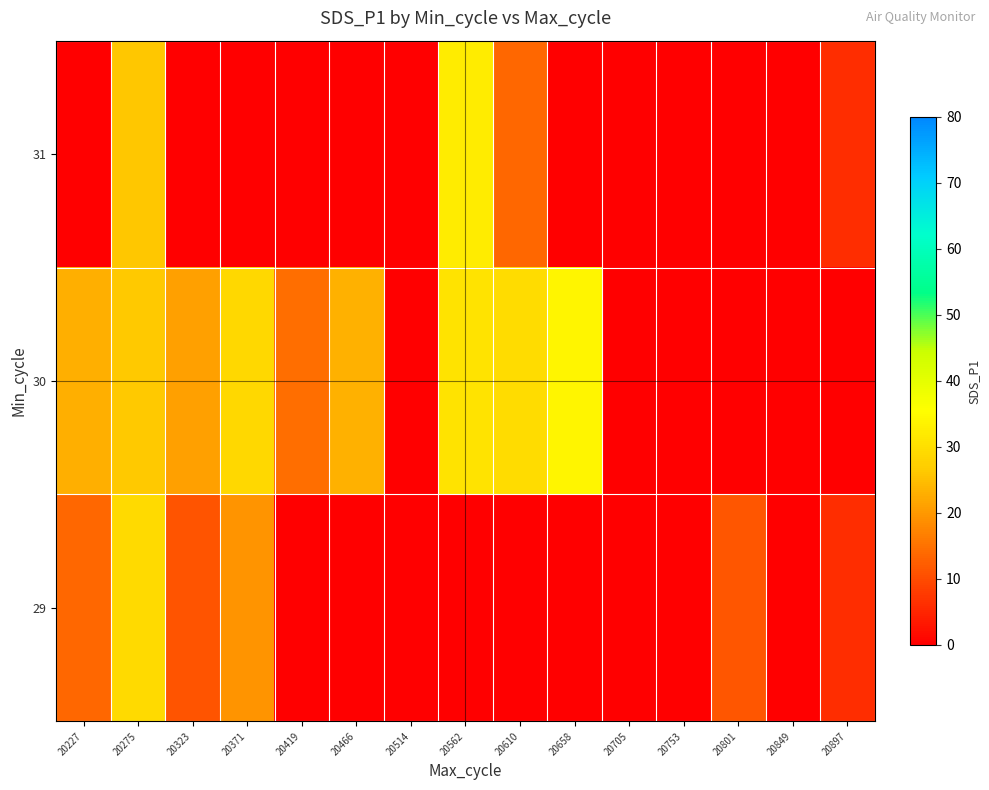

At which category does the chart reach its minimum across all series?

20419